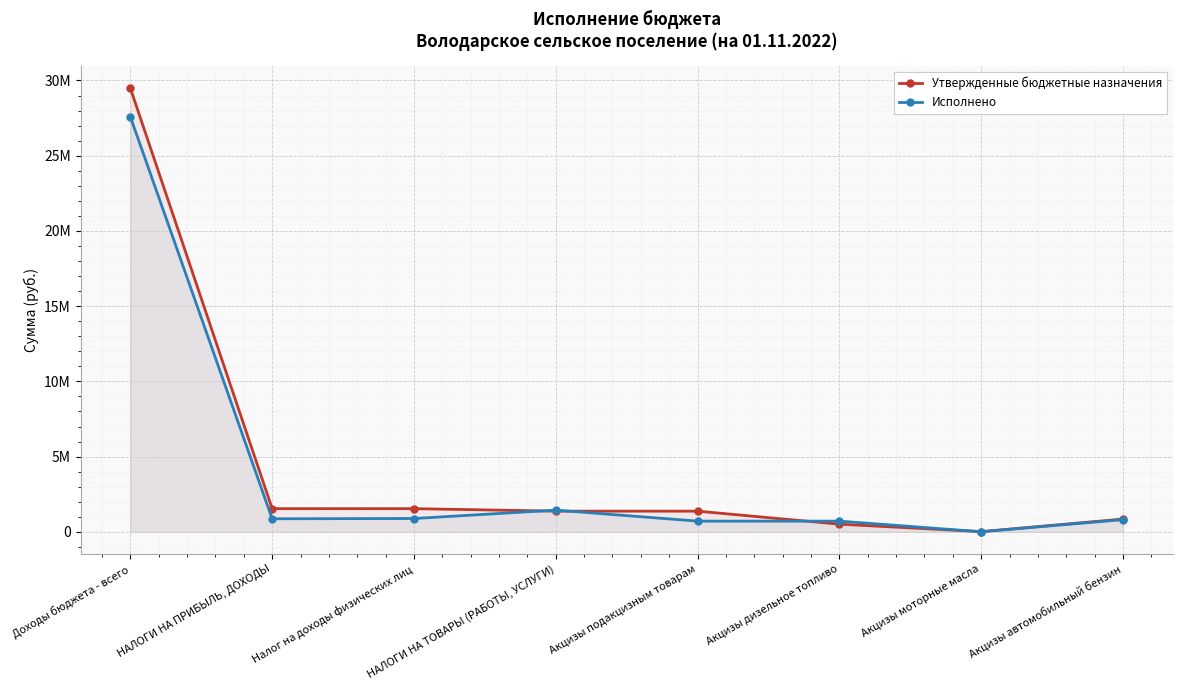

What is the label of the 1st point from the right?

Акцизы автомобильный бензин